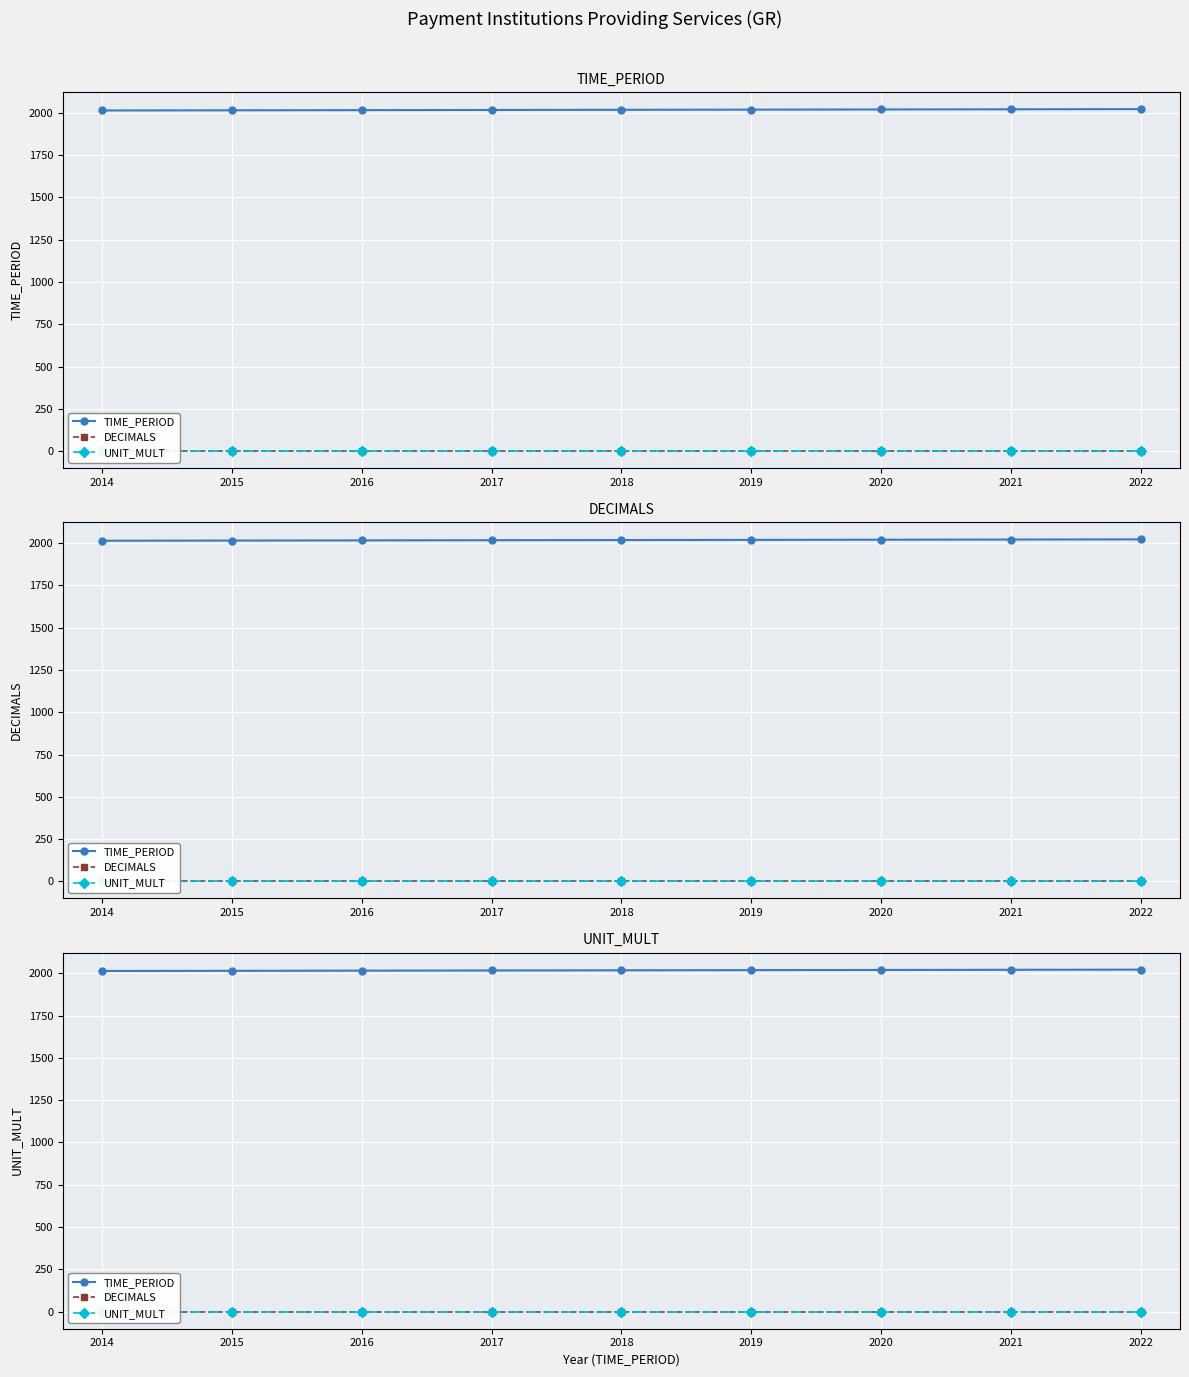

At how many categories does at least one series exceed 1113?

9